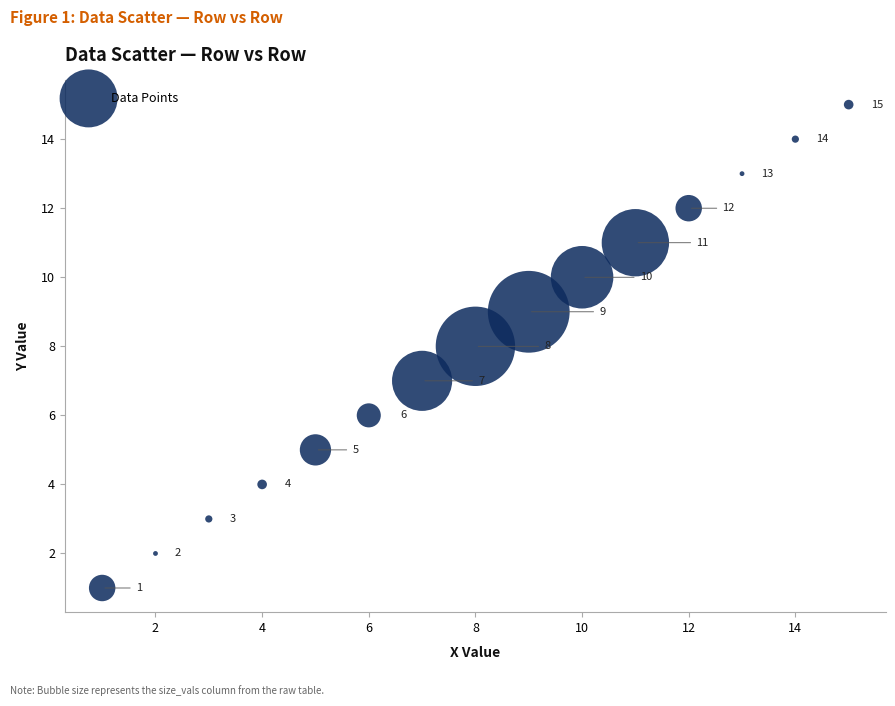

What Y value in the scatter plot is closest to 8?

8